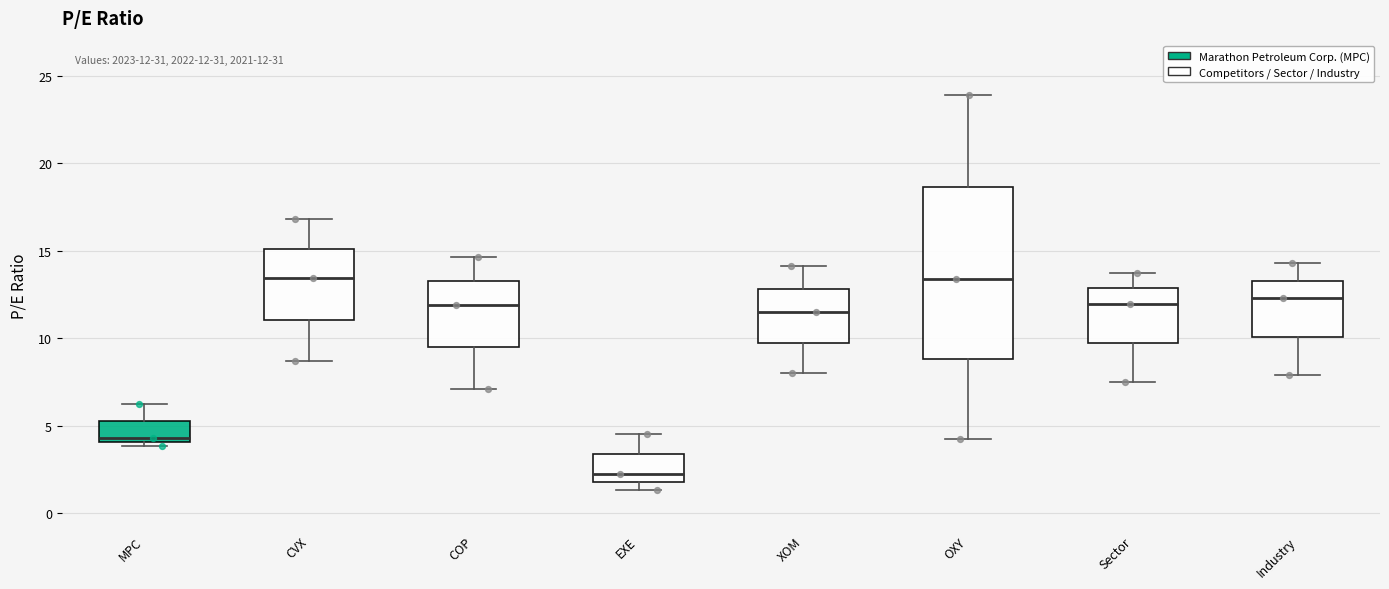

Which box's median line is the lowest?

EXE